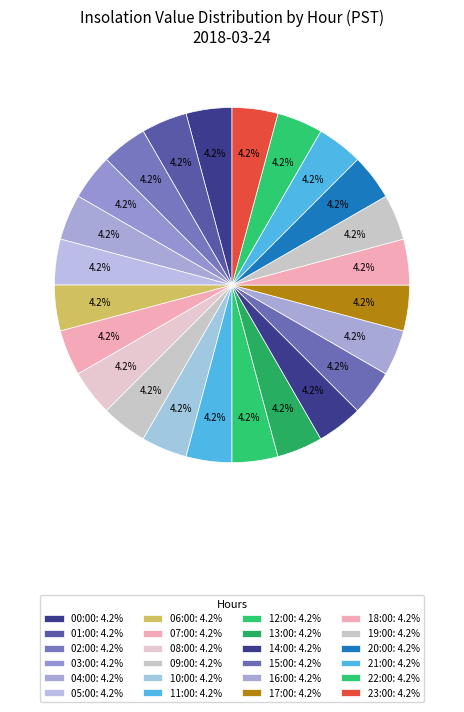

How many slices are in this pie chart?

24